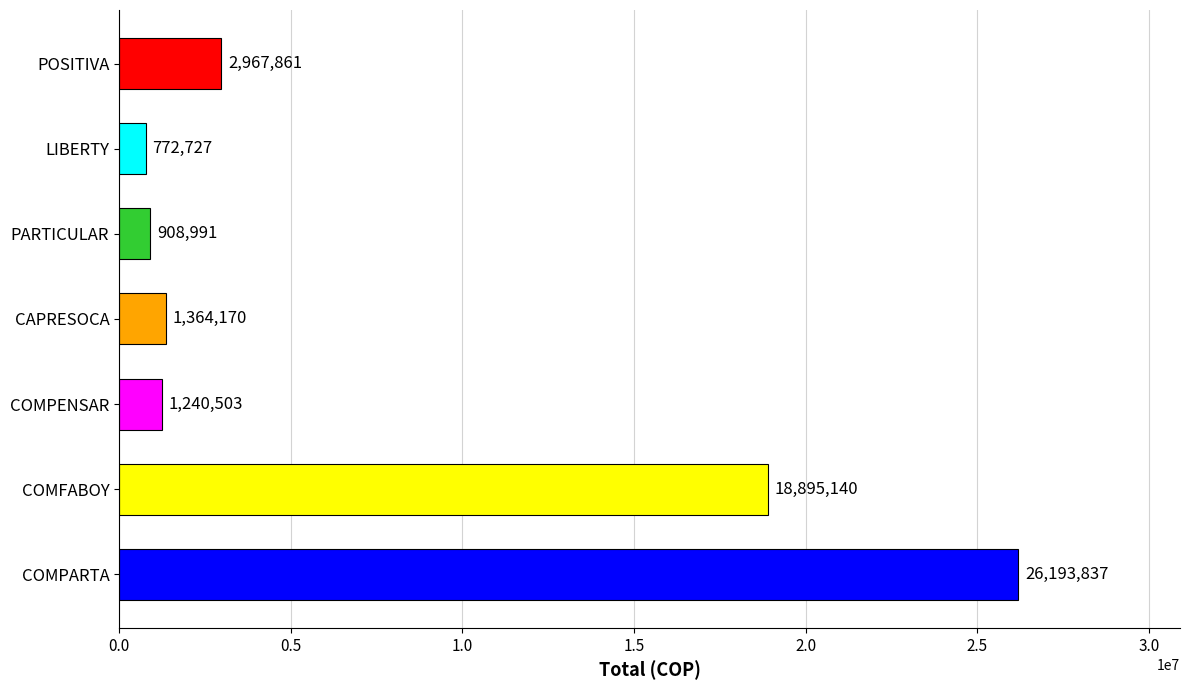

What is the sum of the values at COMFABOY and CAPRESOCA?

20259310